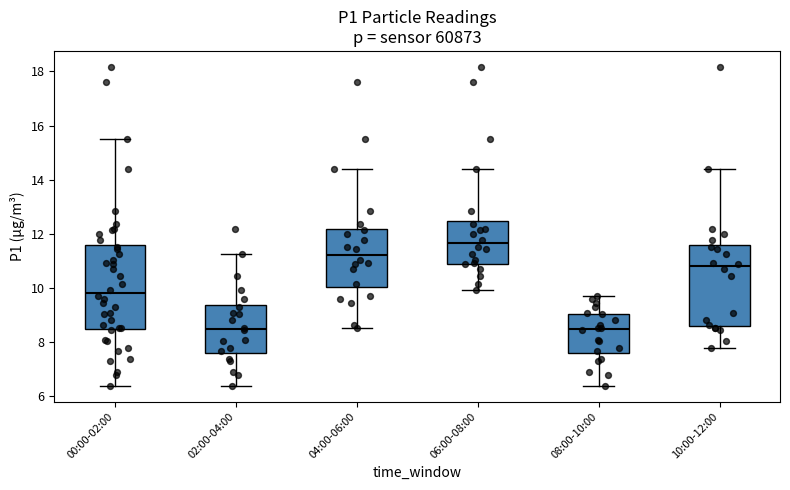

Reading left to right, read every box against the y-axis: the position of its median line, the range the box covers, and the ends of its whiskers. The values are not printed on the chart, so give them approximately, as read against the axis.

00:00-02:00: median 9.8, box 8.4 to 11.6, whiskers 6.4 to 15.6
02:00-04:00: median 8.4, box 7.6 to 9.4, whiskers 6.4 to 11.2
04:00-06:00: median 11.2, box 10.0 to 12.2, whiskers 8.6 to 14.4
06:00-08:00: median 11.6, box 10.8 to 12.4, whiskers 10.0 to 14.4
08:00-10:00: median 8.4, box 7.6 to 9.0, whiskers 6.4 to 9.8
10:00-12:00: median 10.8, box 8.6 to 11.6, whiskers 7.8 to 14.4